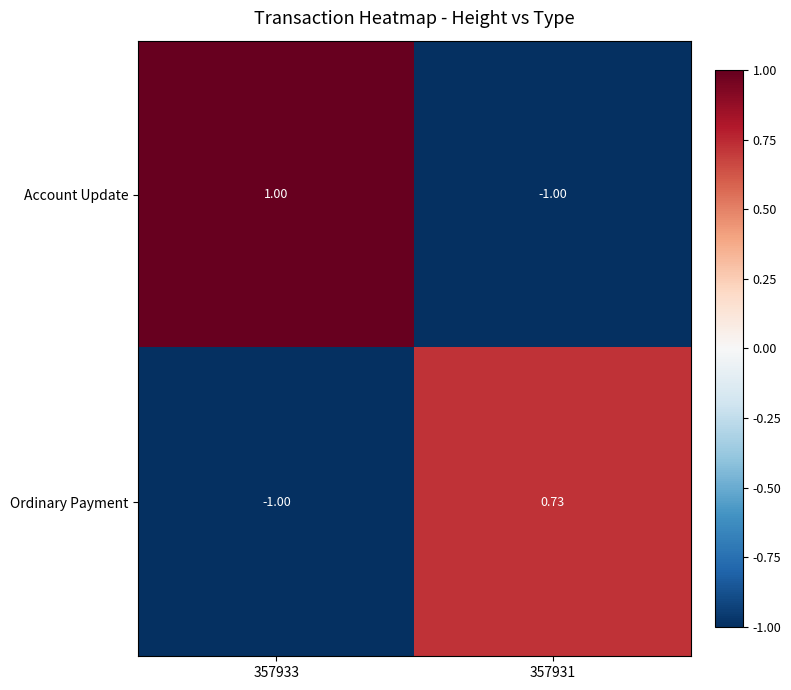

How many data points does each series have?

2